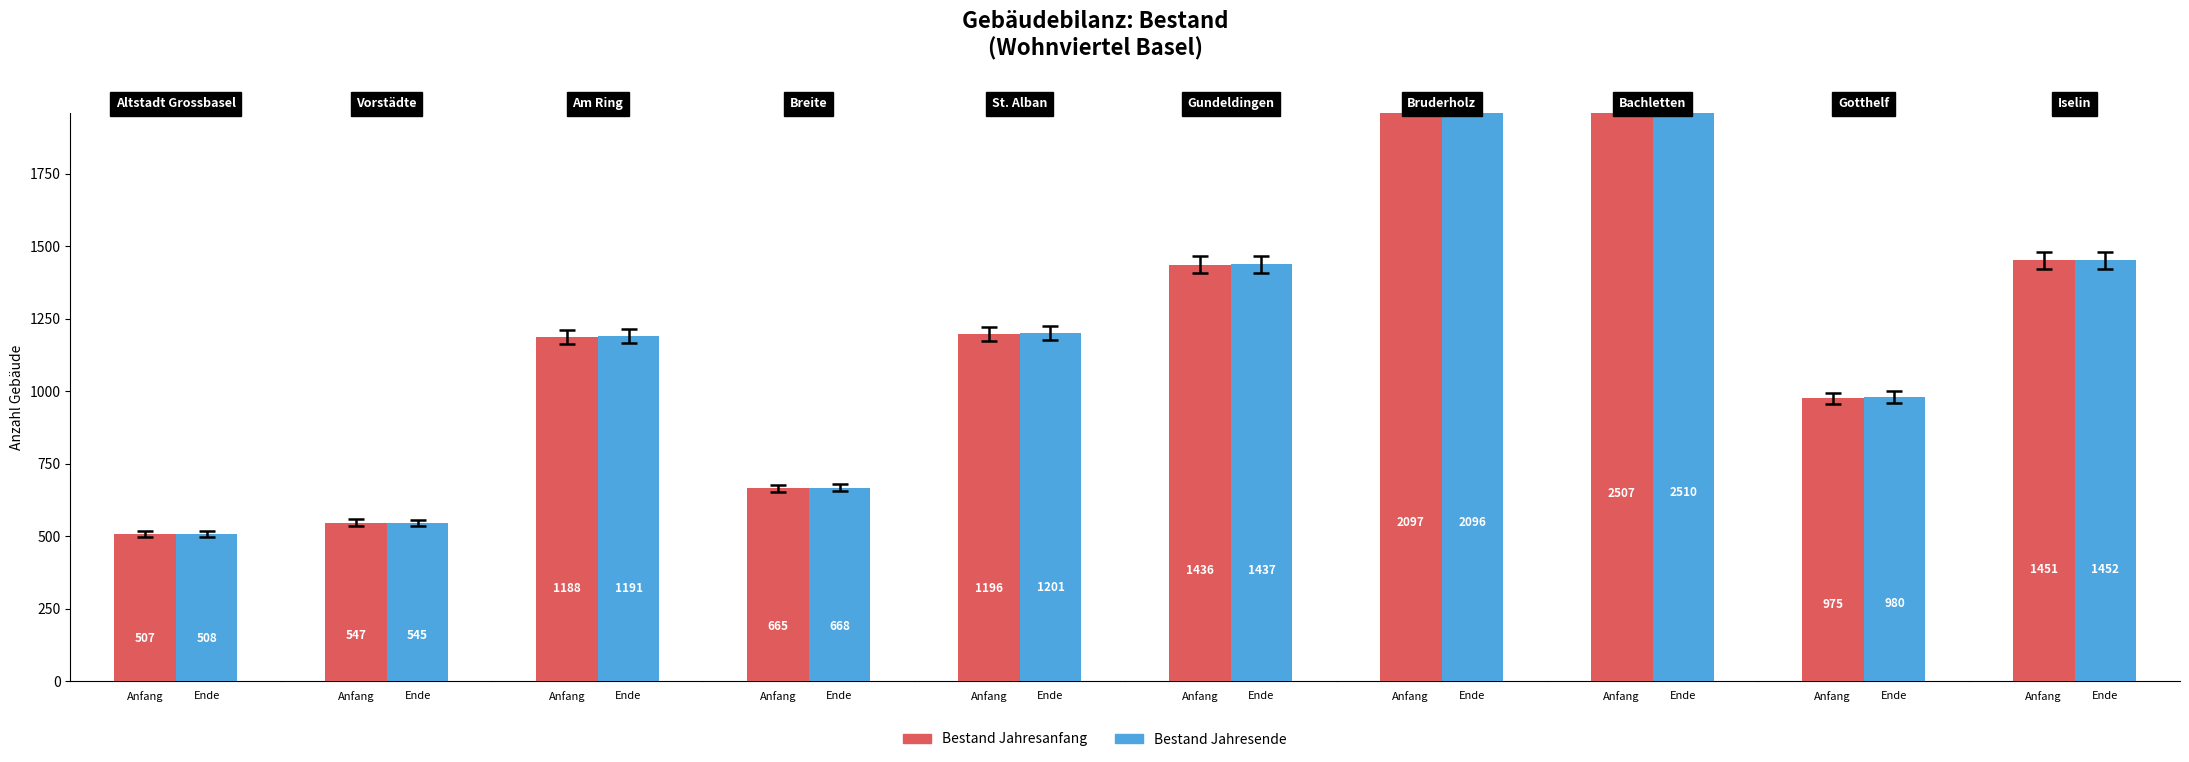

Which category has the lowest value in the Bestand Jahresanfang series?

Altstadt Grossbasel